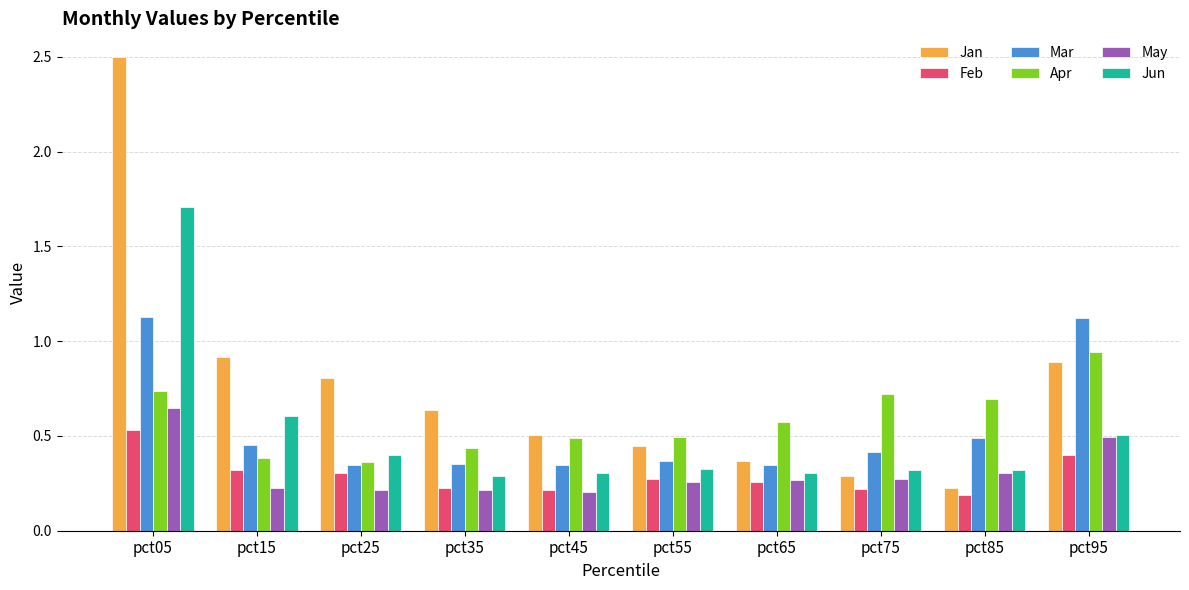

Where is Feb nearest to the value 0?

pct85